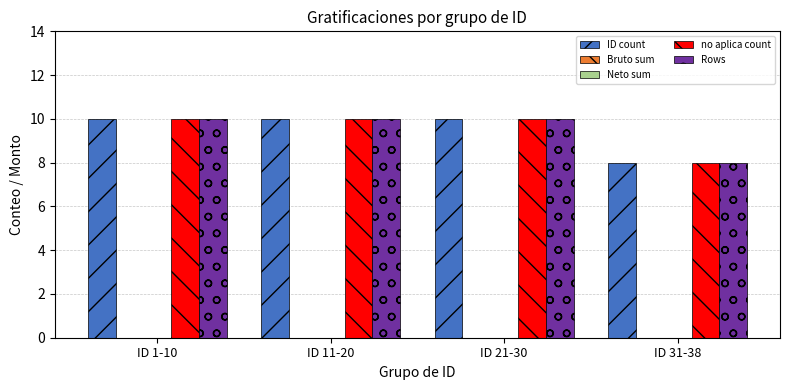

At which category is the sum across all series the highest?

ID 1-10